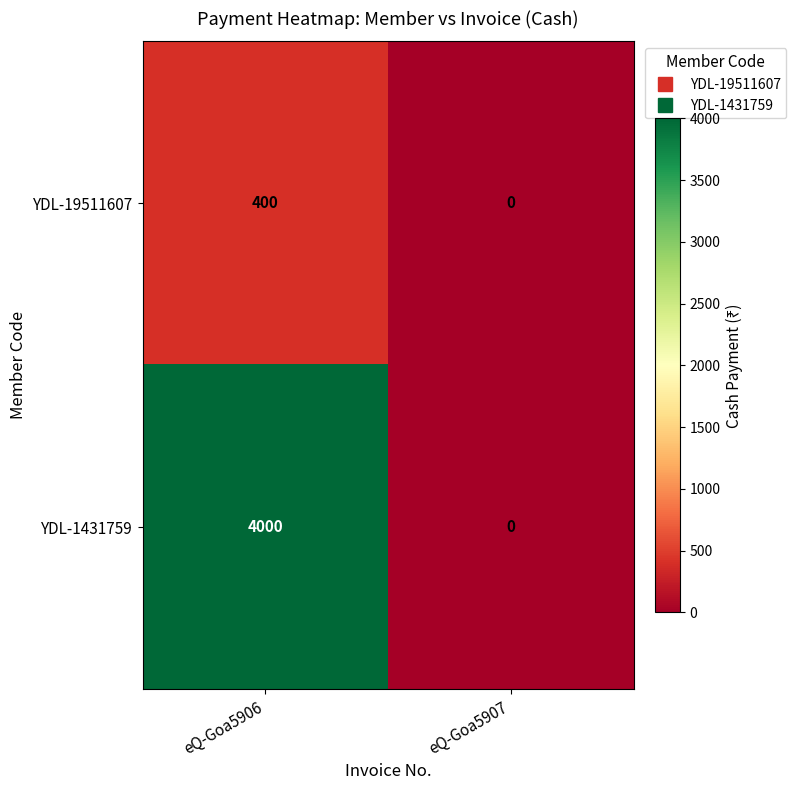

Which category has the lowest value across all series?

eQ-Goa5907